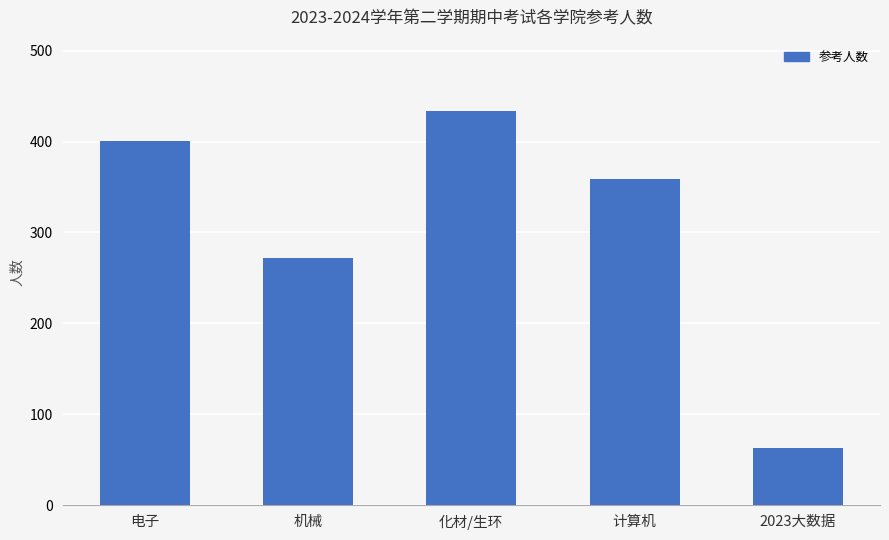

Is it true that the value at 机械 is 100?

False